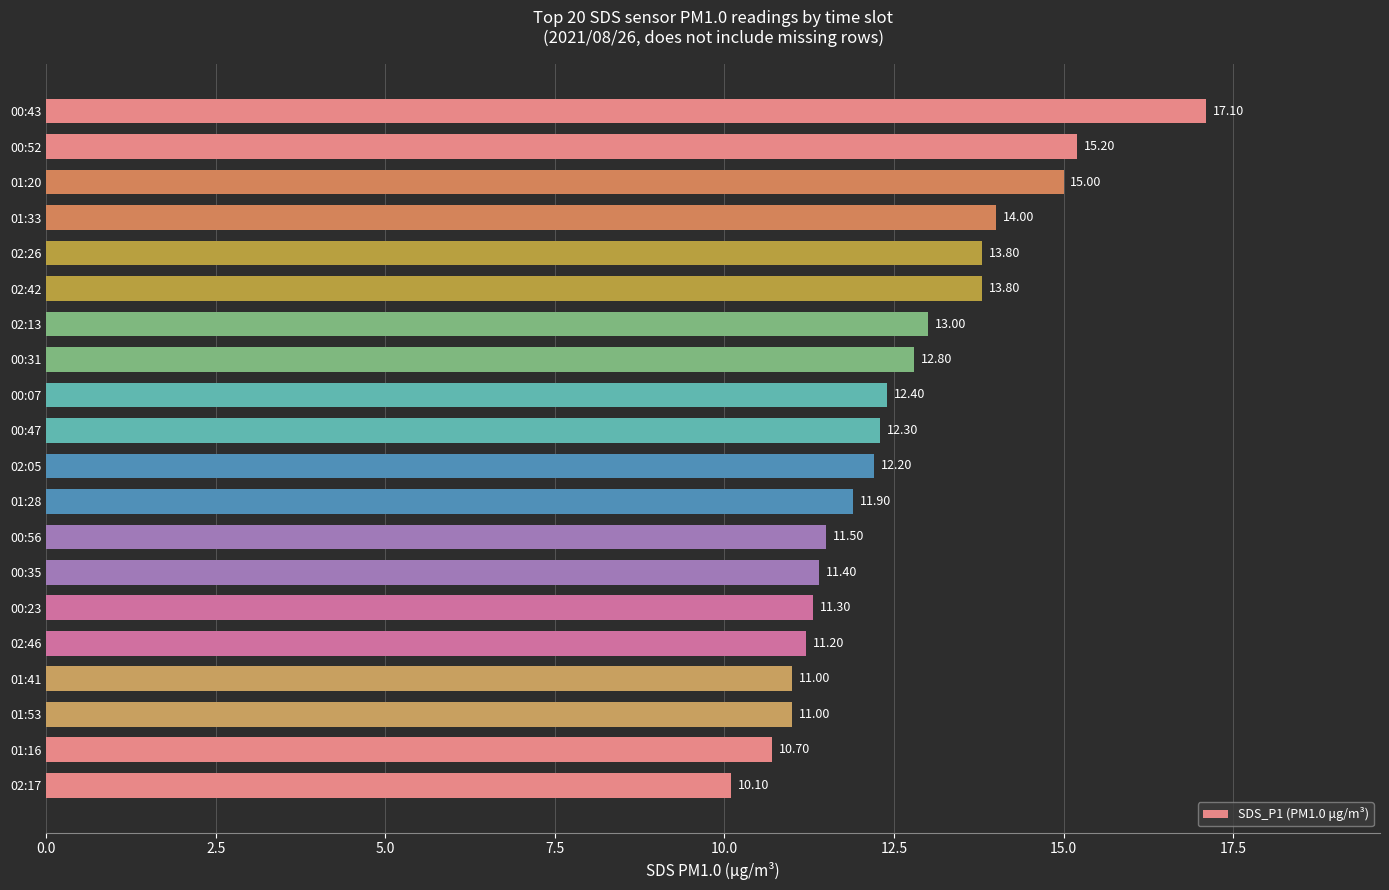

Where is the data nearest to the value 13?

02:13